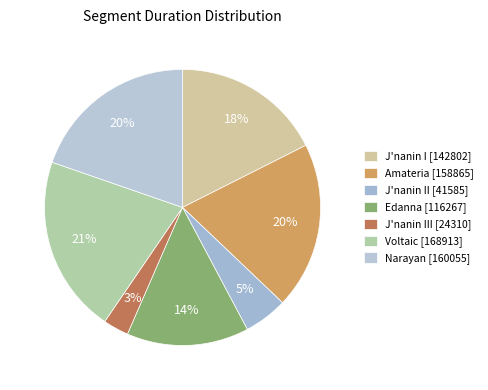

Is there any slice that represents more than half of the pie?

No